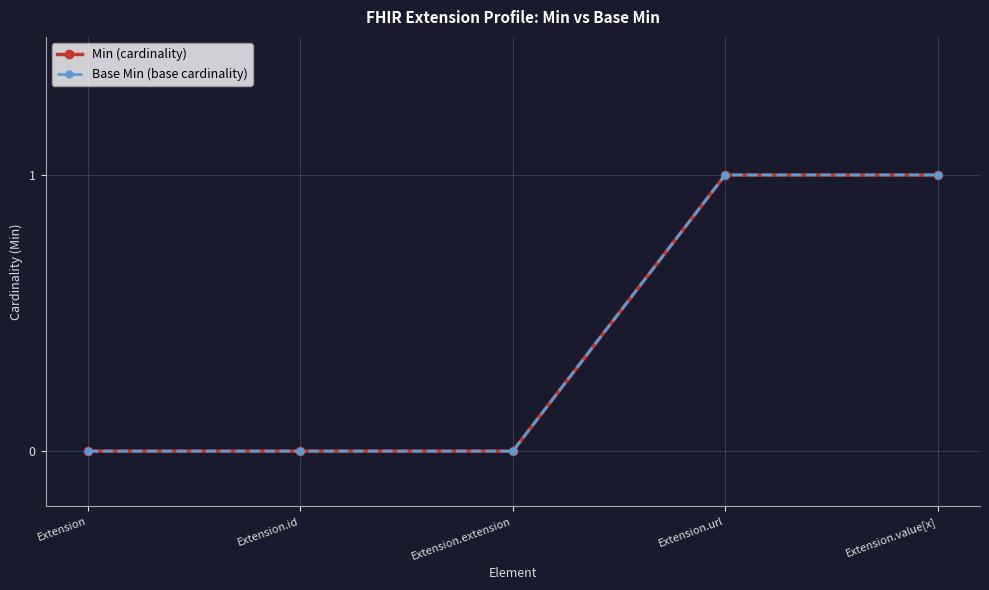

Does the chart have visible grid lines?

Yes